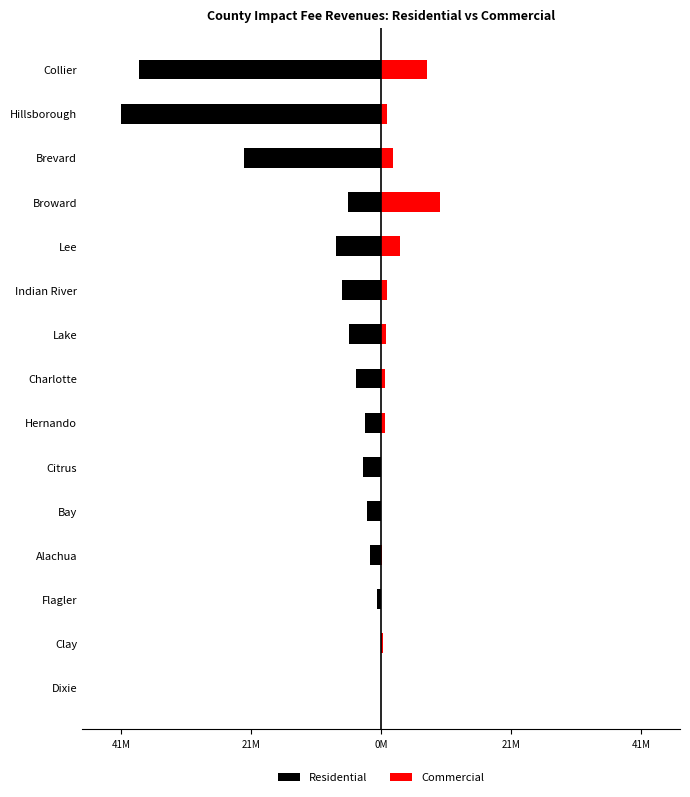

Does the chart contain any negative values?

Yes